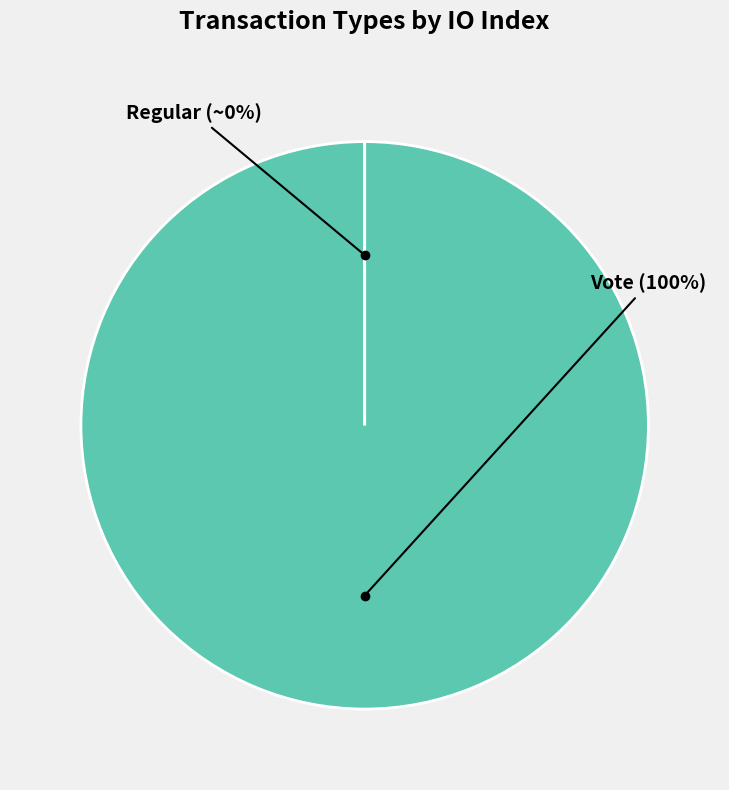

Which slice is the largest?

Vote